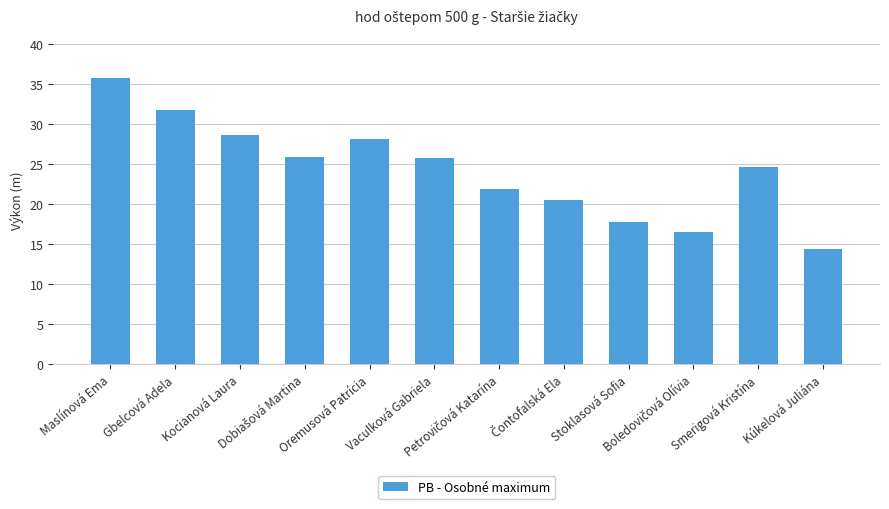

Which label corresponds to the smallest value in the chart?

Kúkelová Juliána